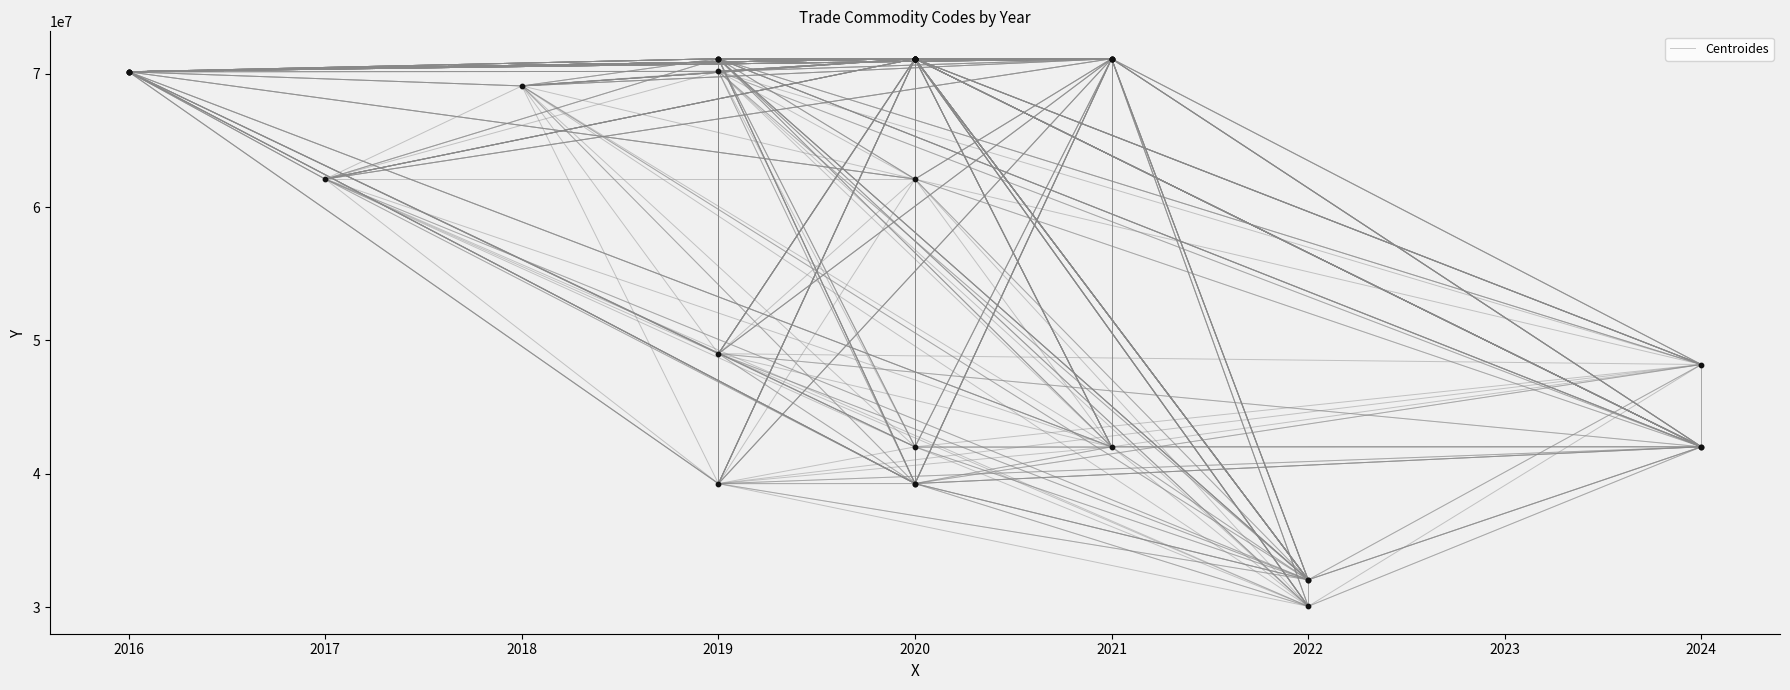

What Y value in the scatter plot is closest to 50595499?

49011000